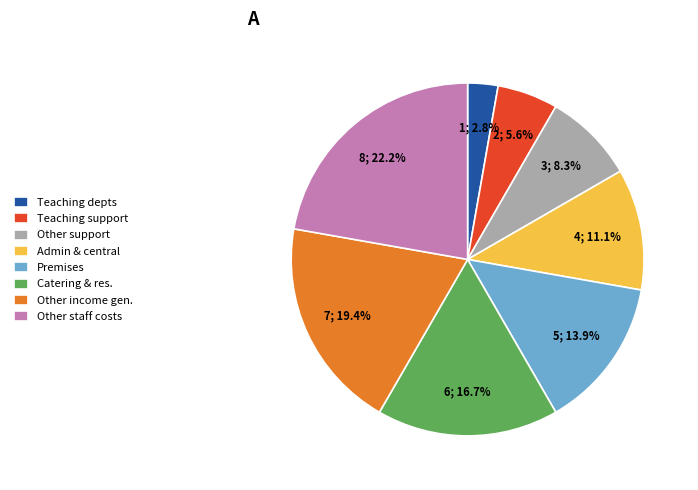

Is there a majority slice in this chart?

No